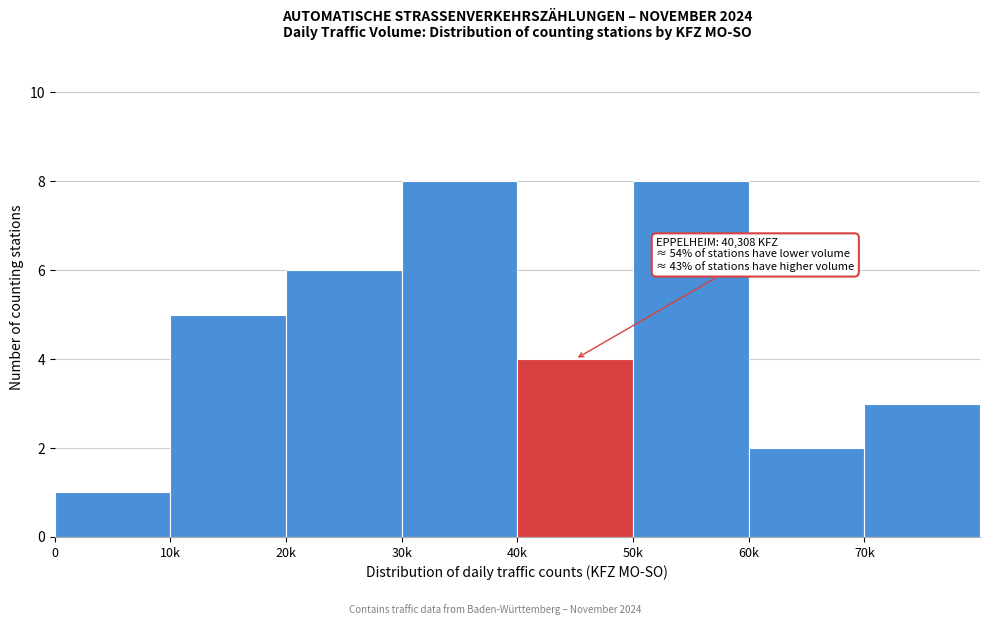

Reading right to left, transcribe all the data shown in this chart.

3	2	8	4	8	6	5	1